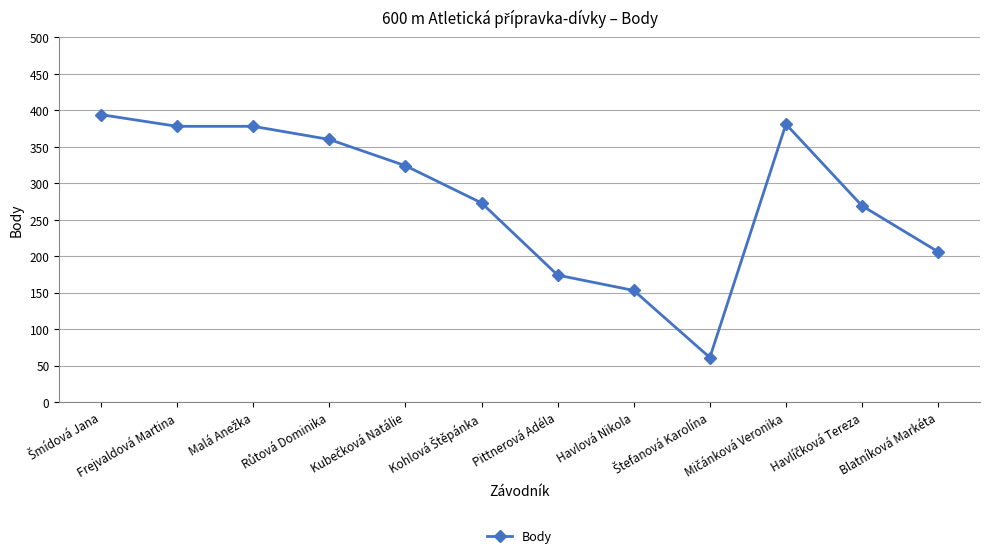

What is the value of the 2nd point from the left?

378